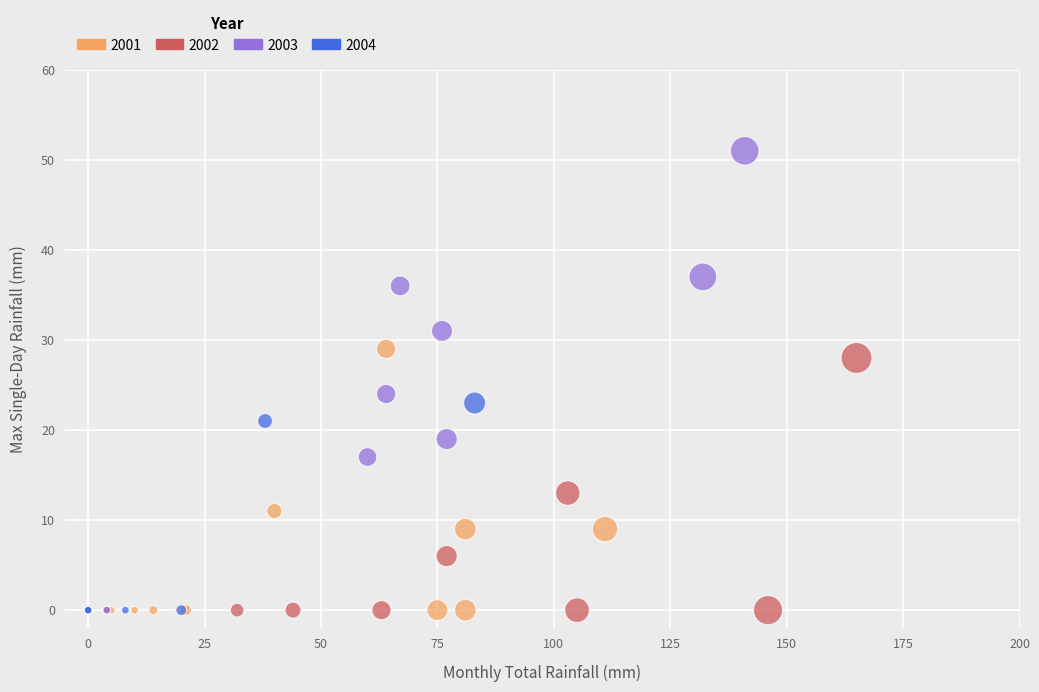

Which series has the widest spread of Y values?

2003